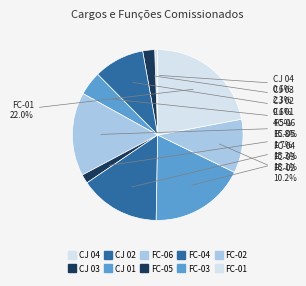

Which category has the smallest portion of the pie?

CJ 04